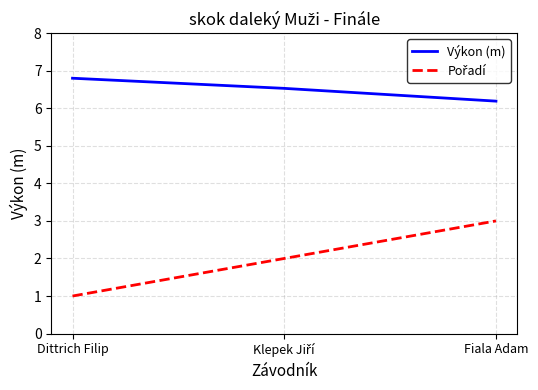

Count the Výkon (m) values in the range 6 to 7.

3